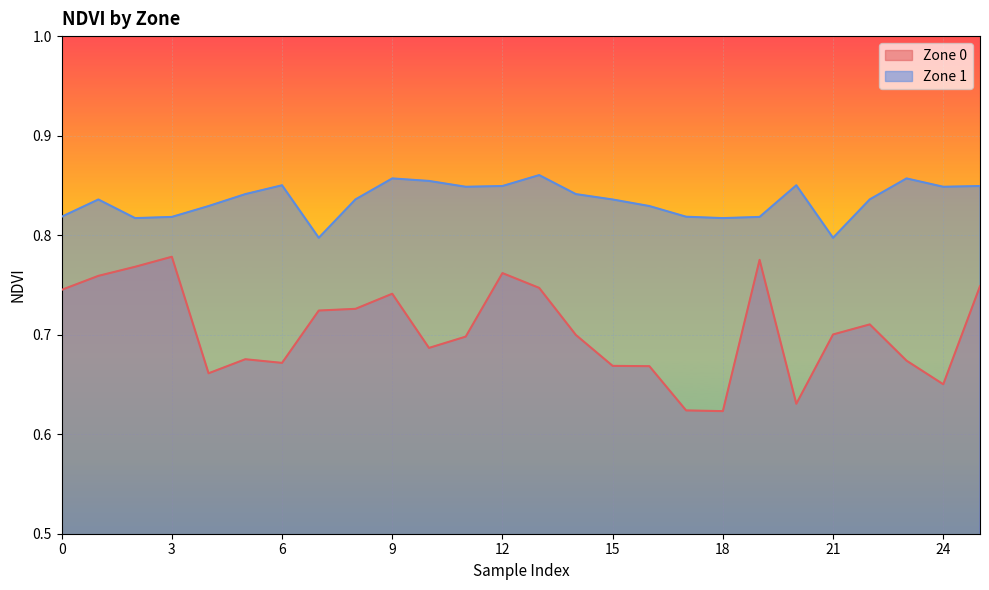

Between 2 and 7, which is larger?

2